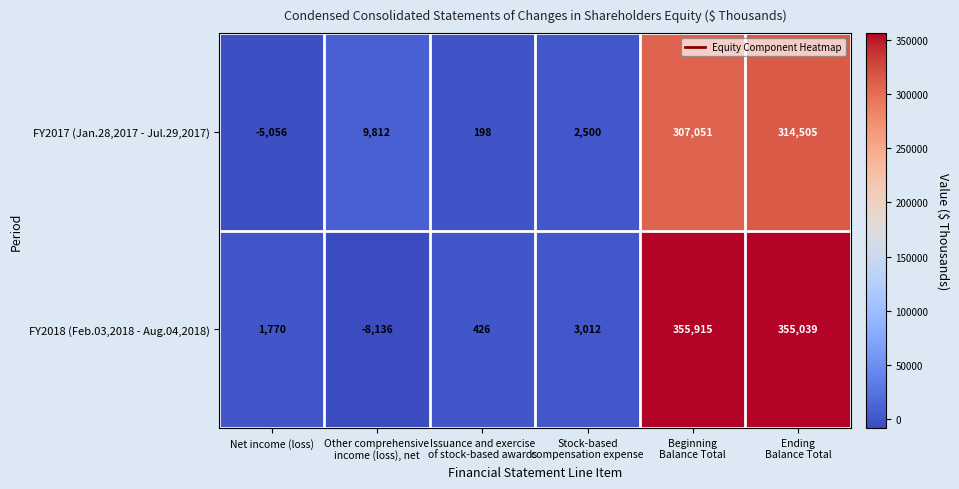

Count the number of data series in this chart.

2